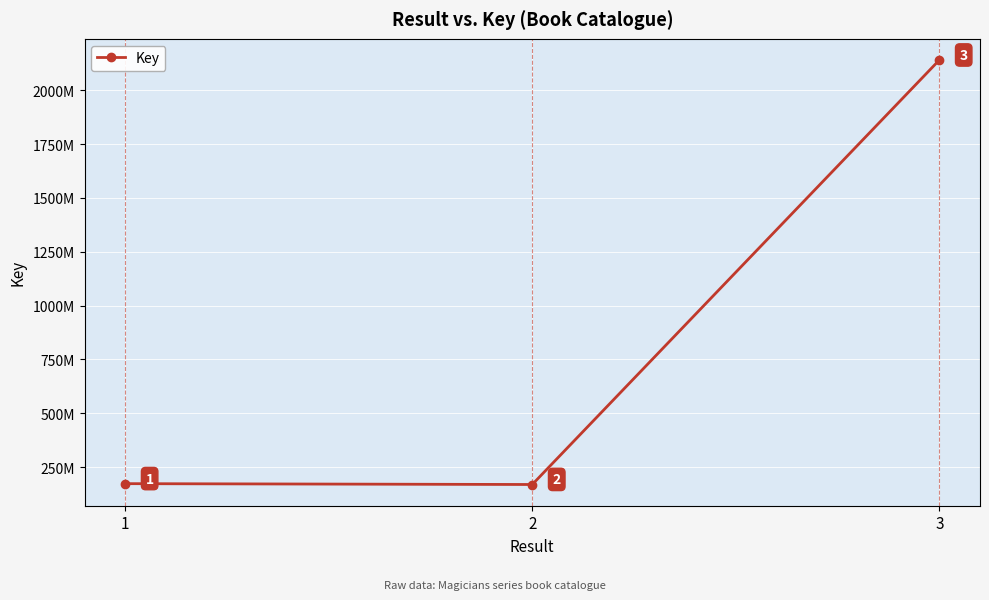

Is this an area chart (filled region under the line)?

No